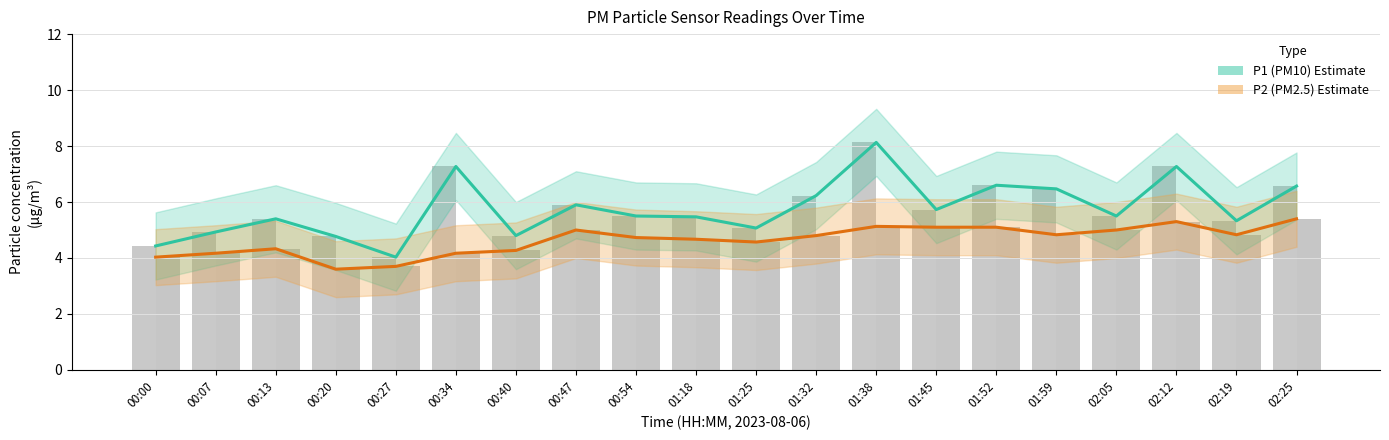

At 01:45, list the series in order from largest to smallest.

P1 (PM10), P2 (PM2.5)